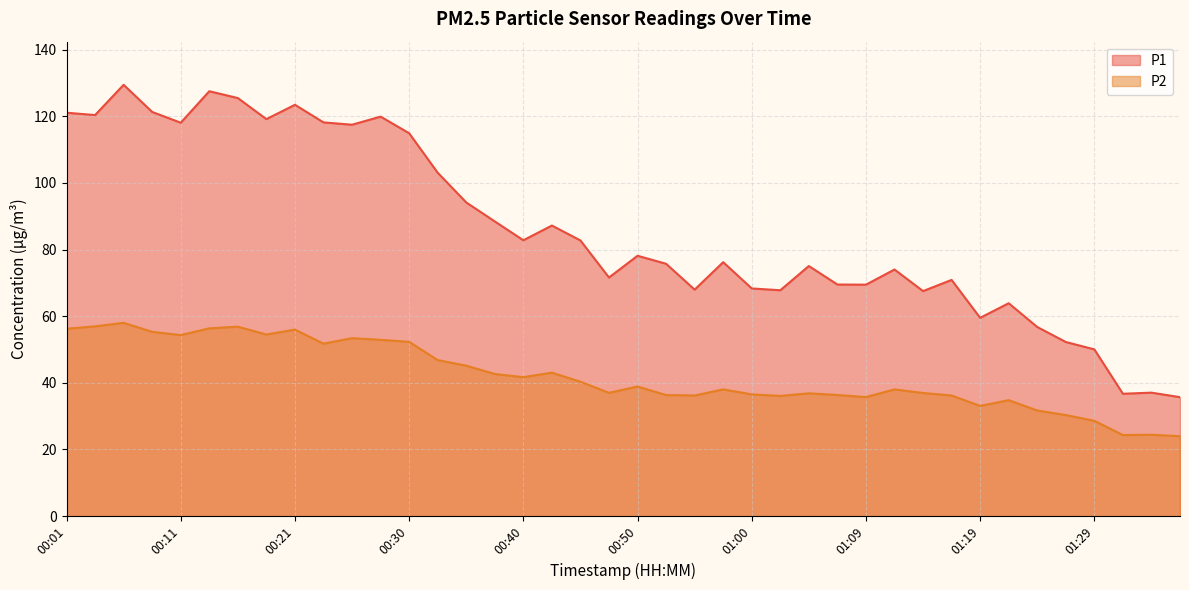

What is the total value across all series at 00:50?

117.0